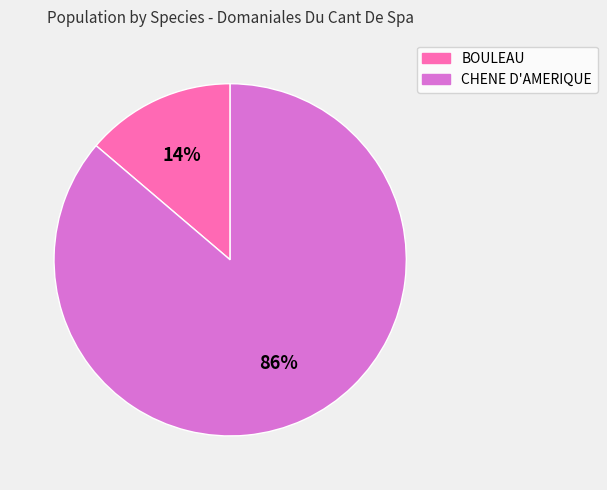

Rank the categories by value from lowest to highest.

BOULEAU, CHENE D'AMERIQUE